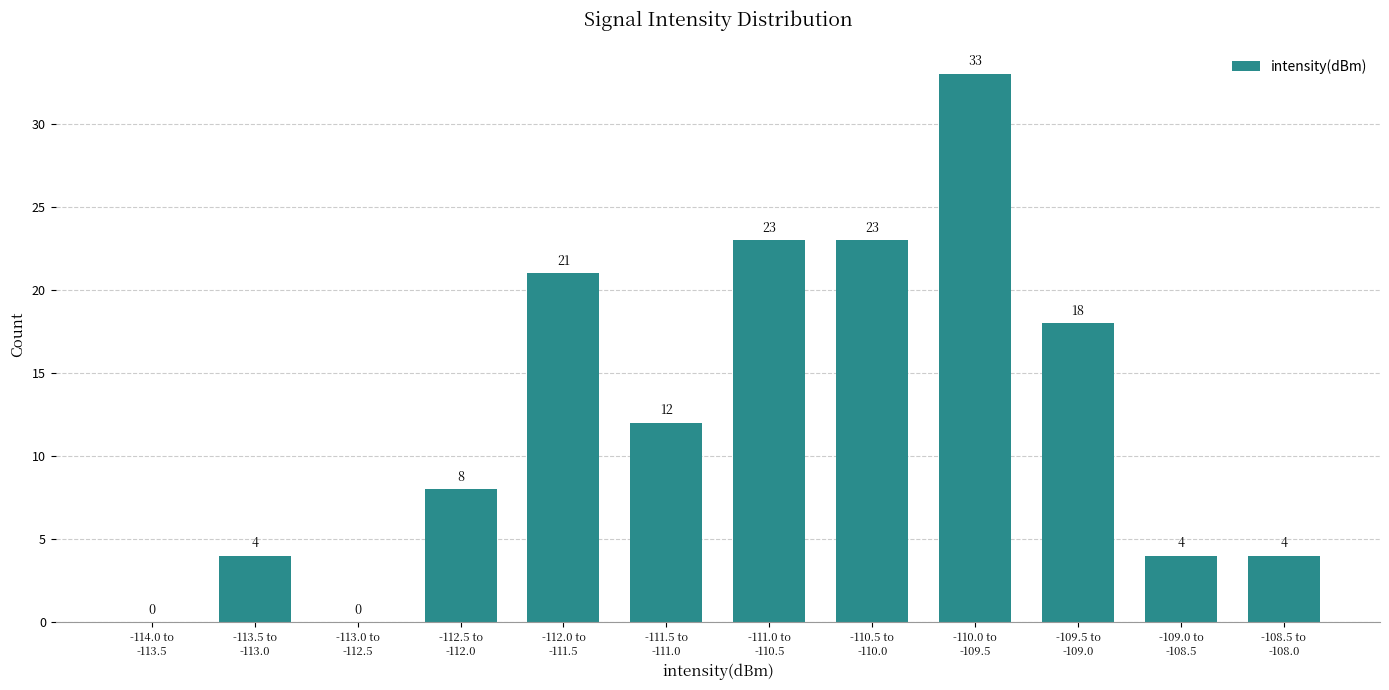

What is the sum of all values?

150